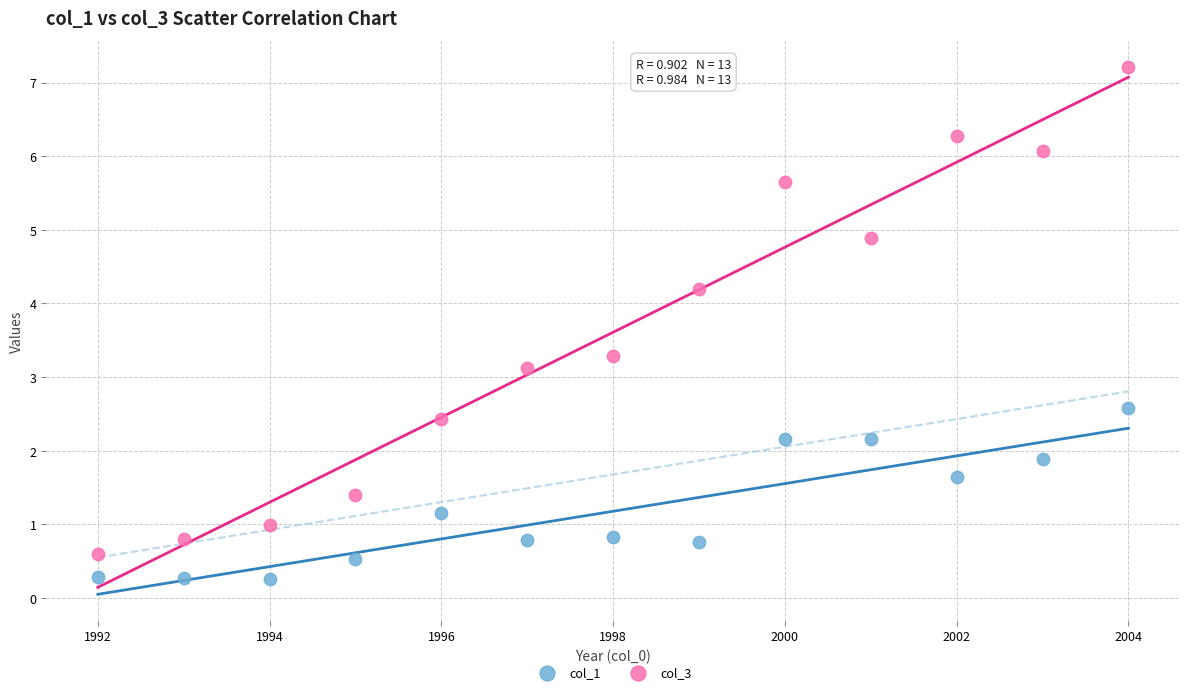

What are all the series names shown in the legend?

col_1, col_3